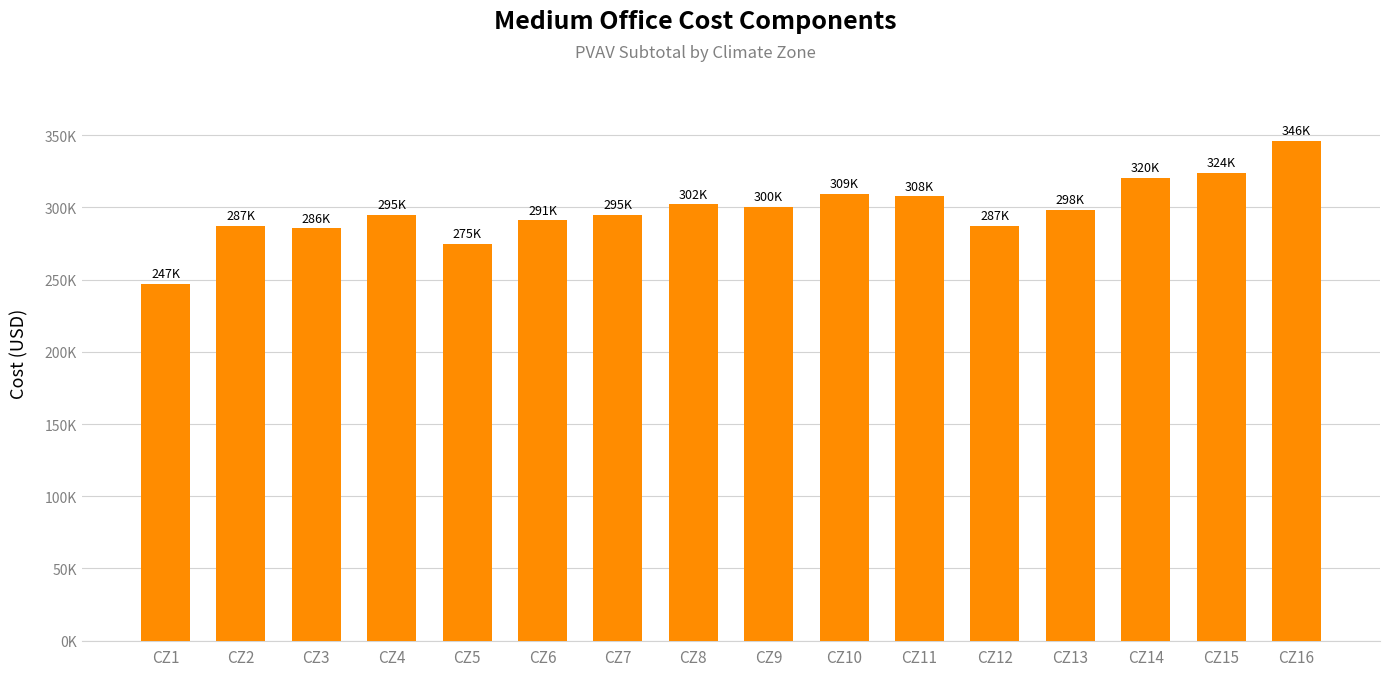

True or false: the data shows 482810.3 at CZ15.

False